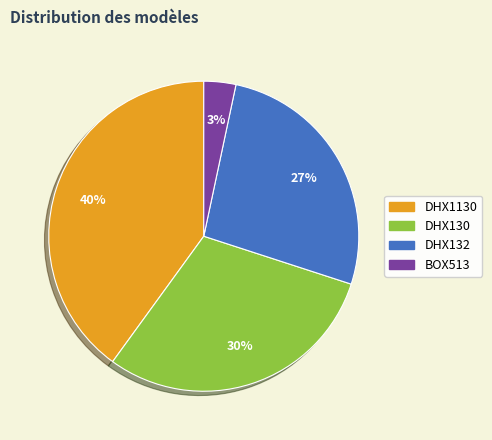

True or false: DHX132 accounts for 27% of the total.

True